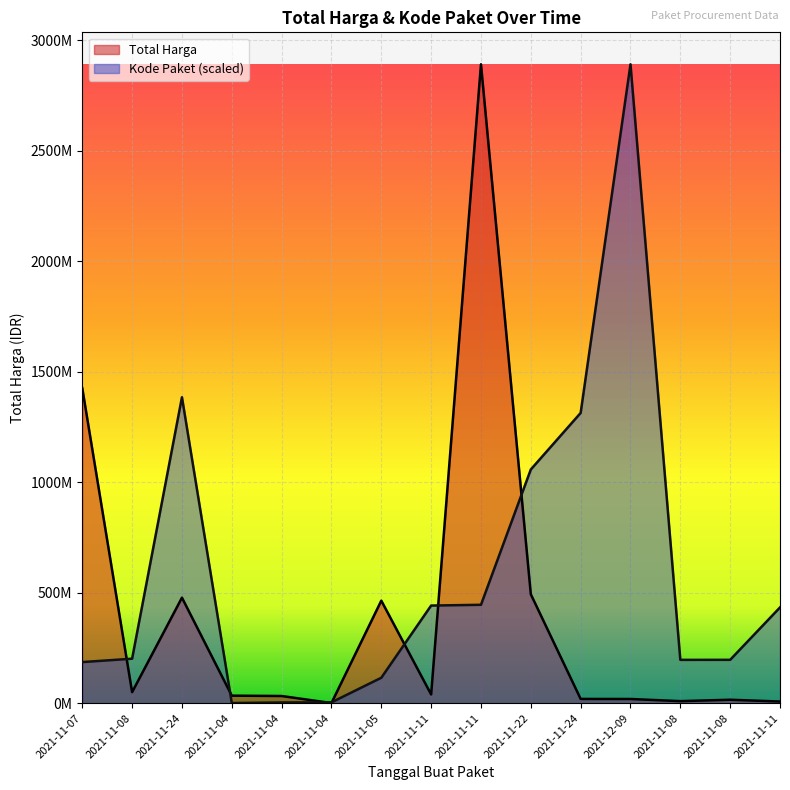

At which category does Kode Paket reach its first local valley?

2021-11-04